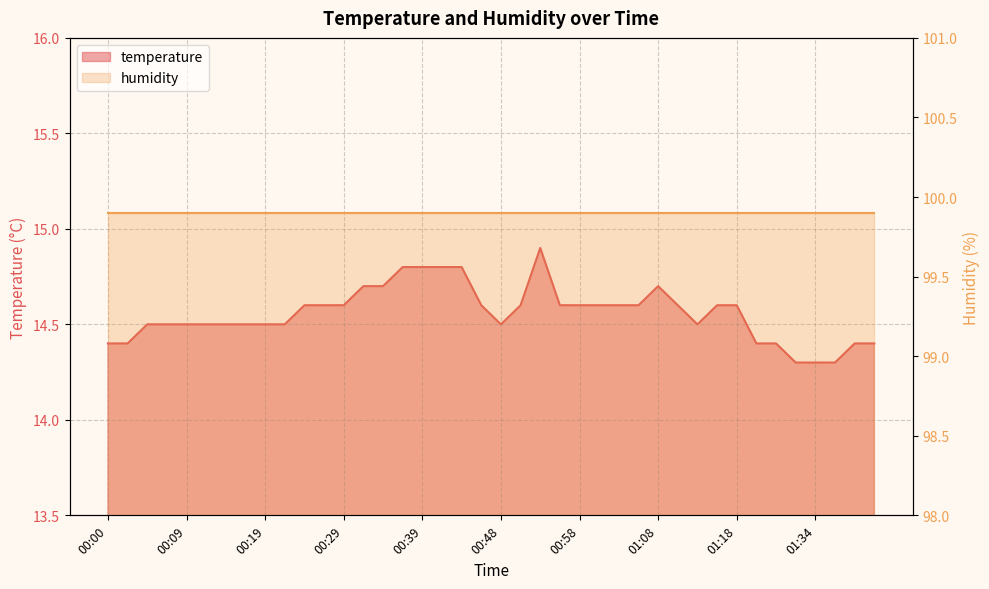

At which category does the chart reach its minimum across all series?

01:32